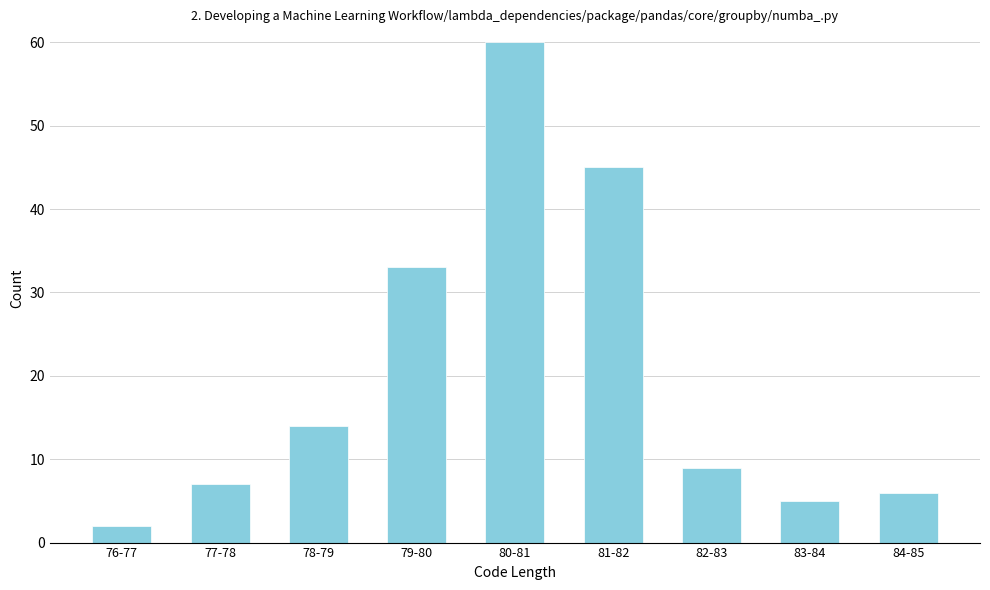

Reading right to left, list all the values displayed in this chart.

6	5	9	45	60	33	14	7	2